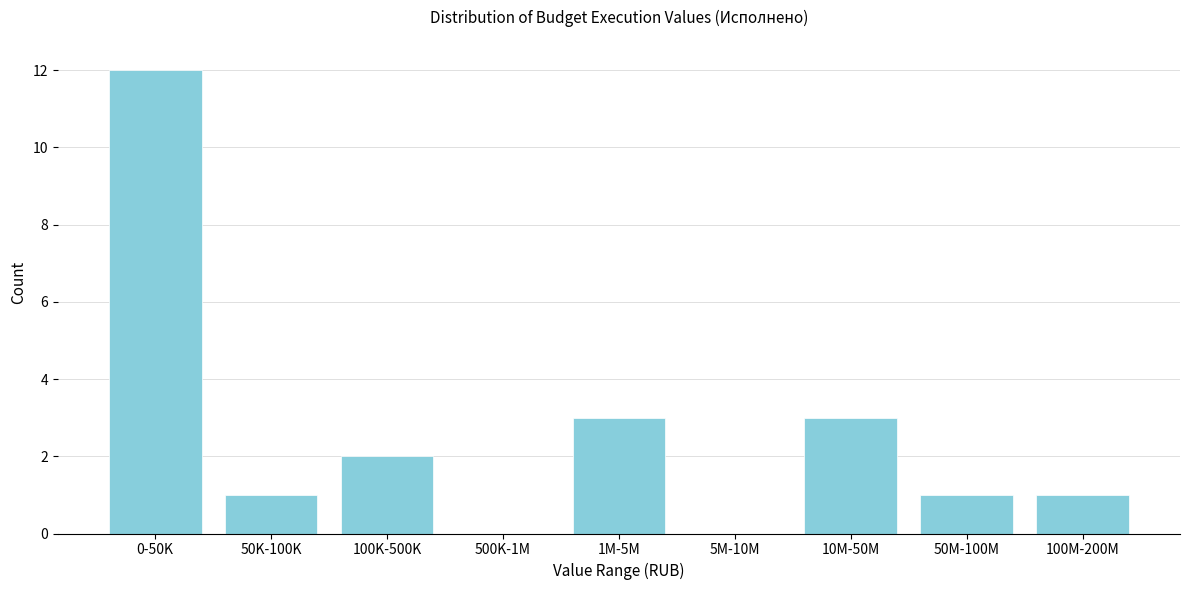

Reading left to right, transcribe all the data shown in this chart.

0-50K=12	50K-100K=1	100K-500K=2	500K-1M=0	1M-5M=3	5M-10M=0	10M-50M=3	50M-100M=1	100M-200M=1